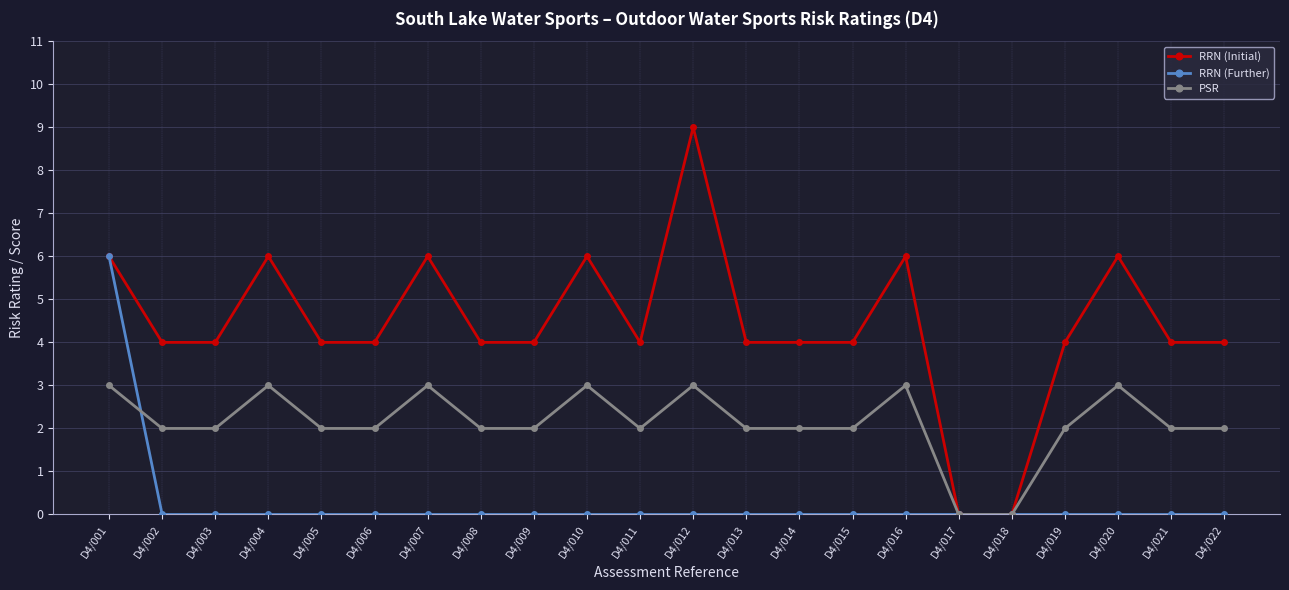

Which series changed the most between D4/003 and D4/020?

RRN (Initial)